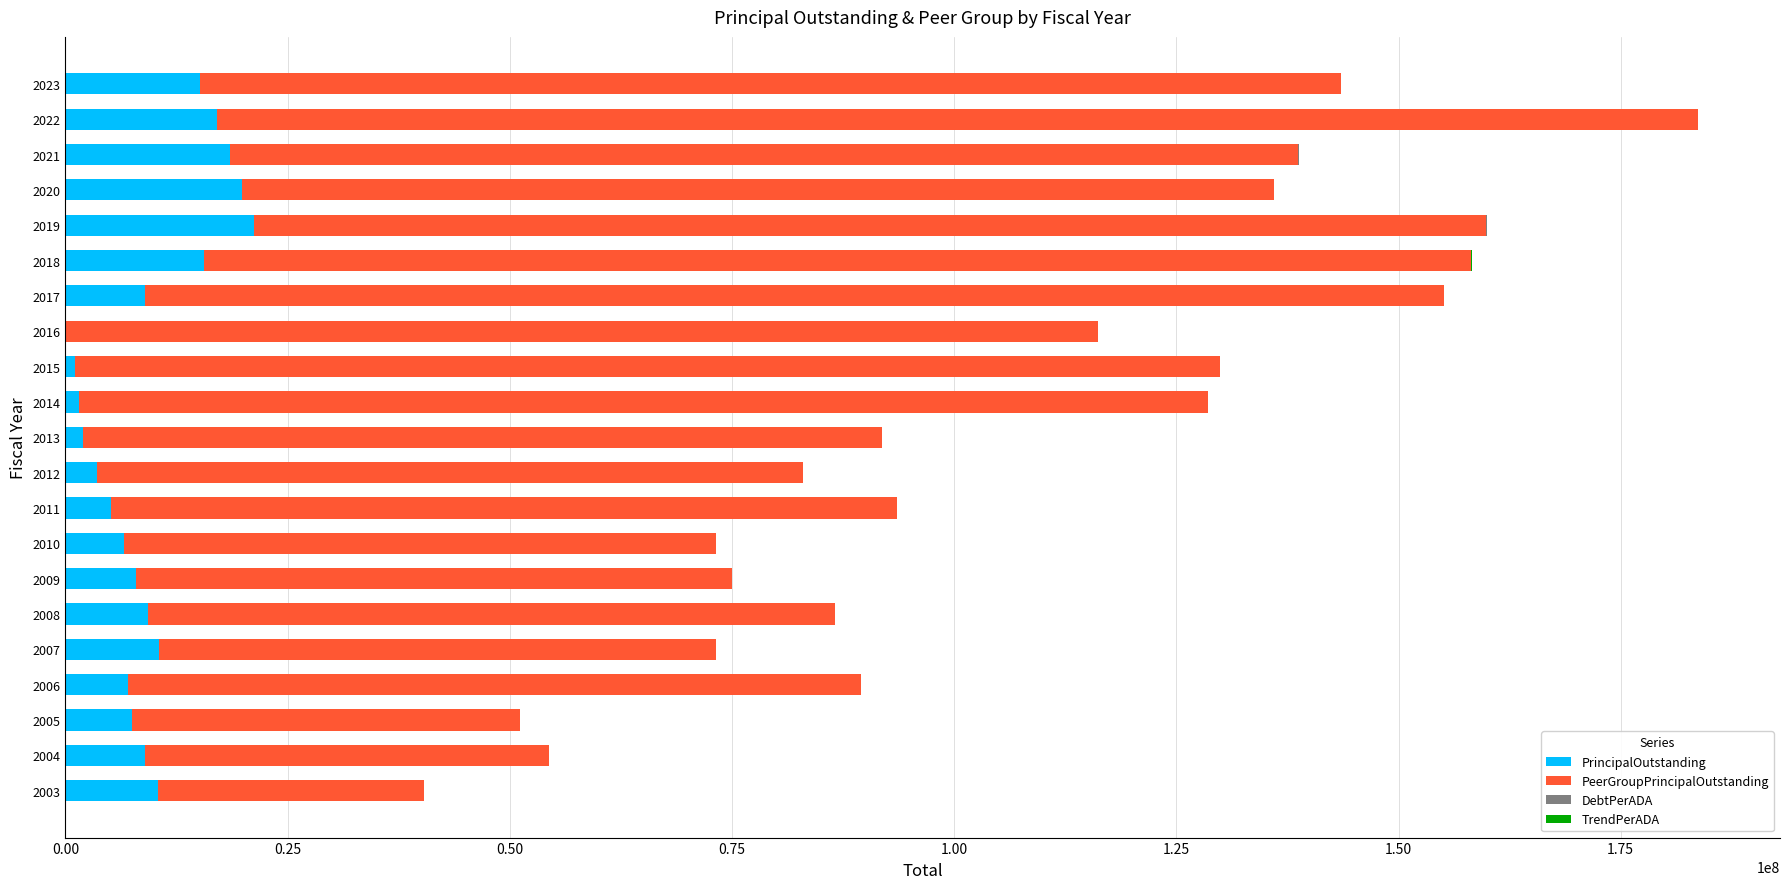

What is the sum of all PrincipalOutstanding values?

197899998.4